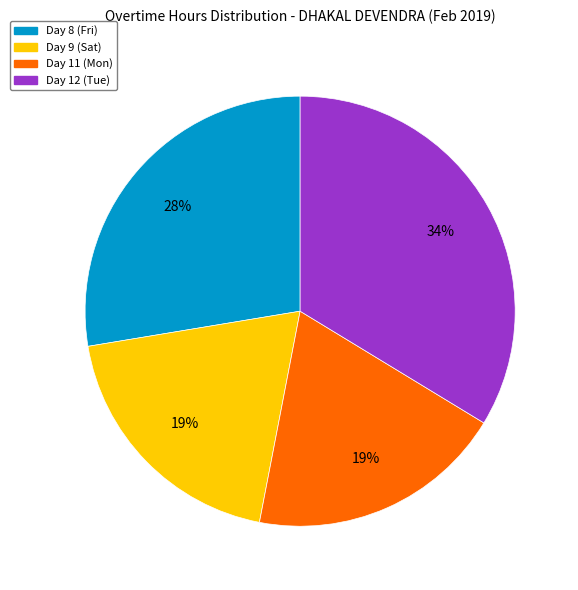

Does any single category account for the majority?

No